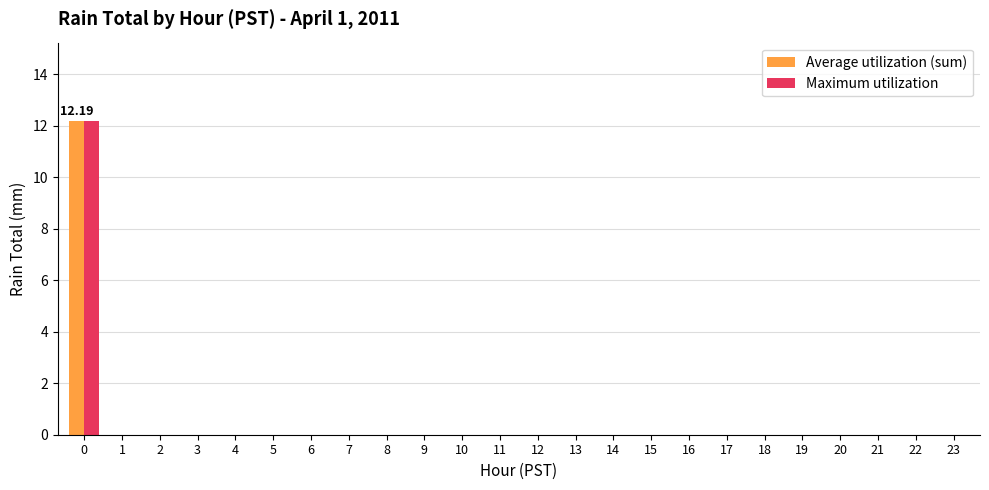

What is the sum of the Maximum utilization values at 0 and 10?

12.2